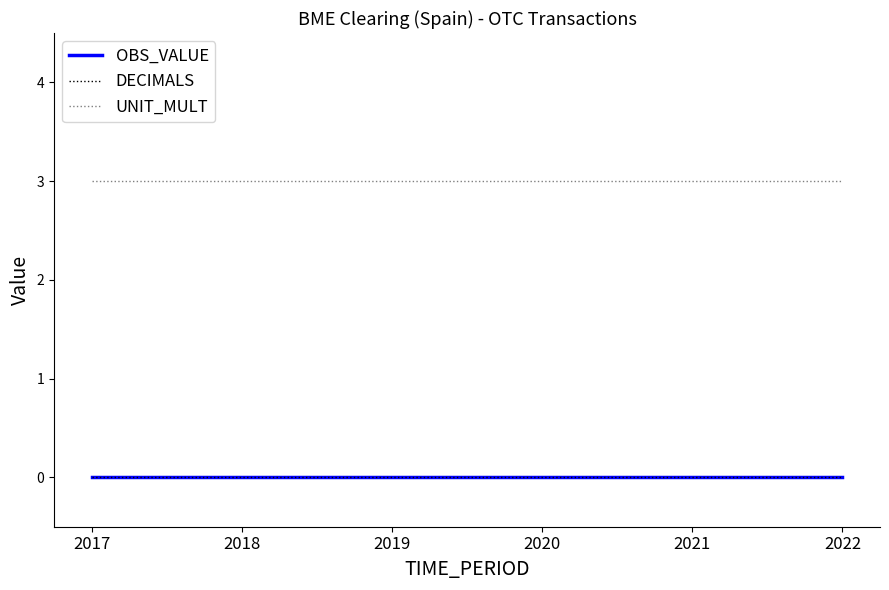

Does the chart have visible grid lines?

No